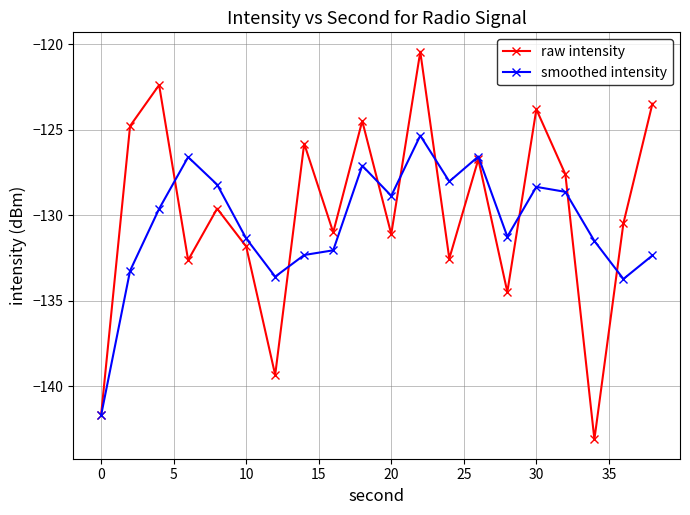

True or false: smoothed intensity has more than 0 interior local peaks.

True